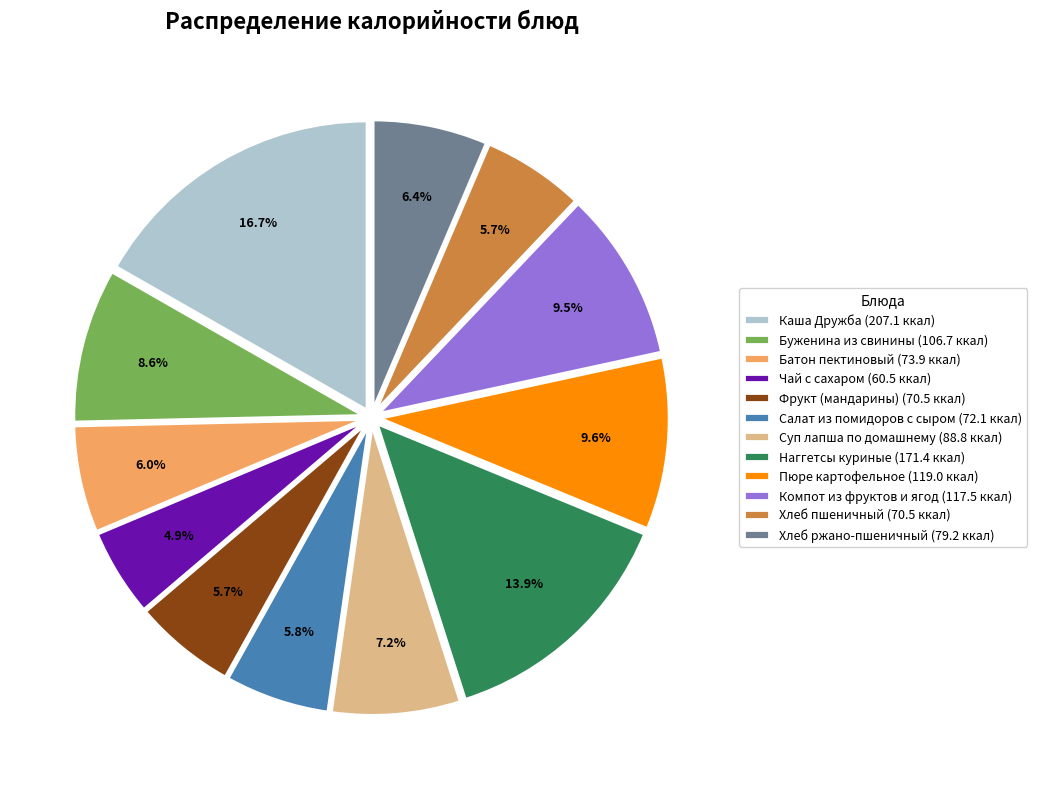

What is the smallest slice in the pie chart?

Чай с сахаром